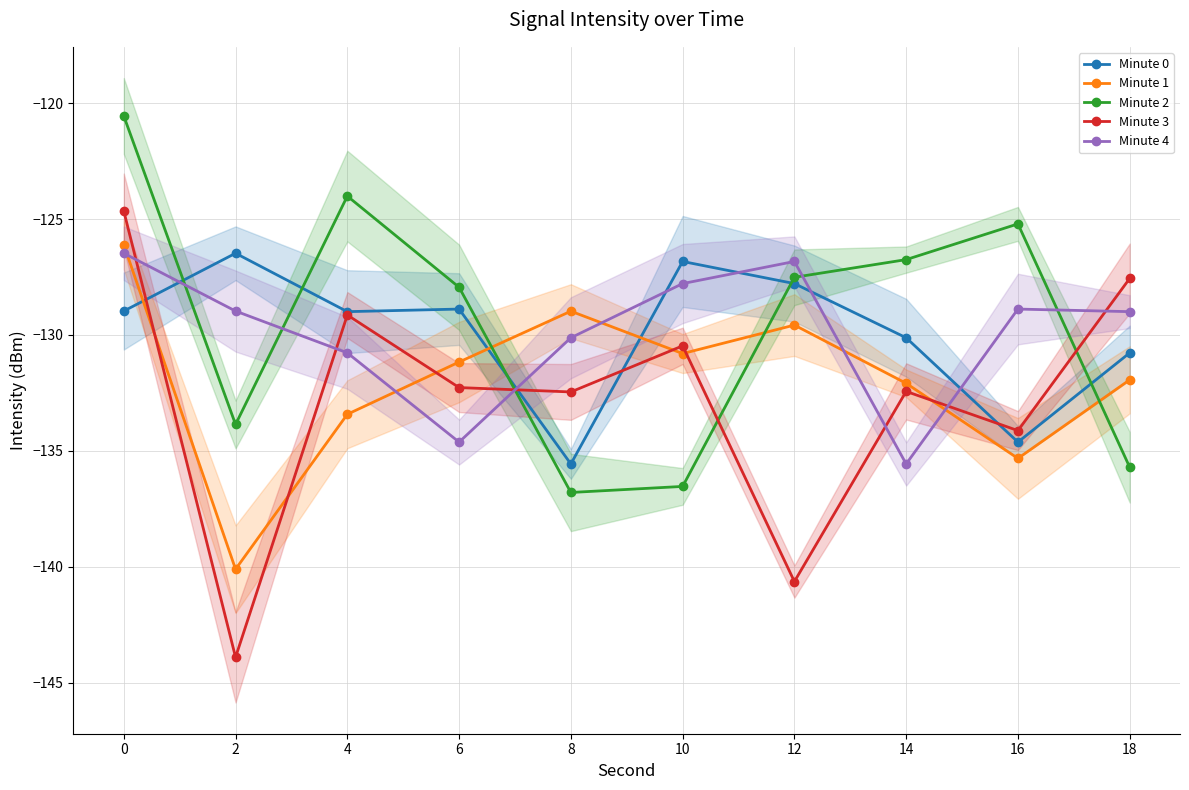

Is this an area chart (filled region under the line)?

No